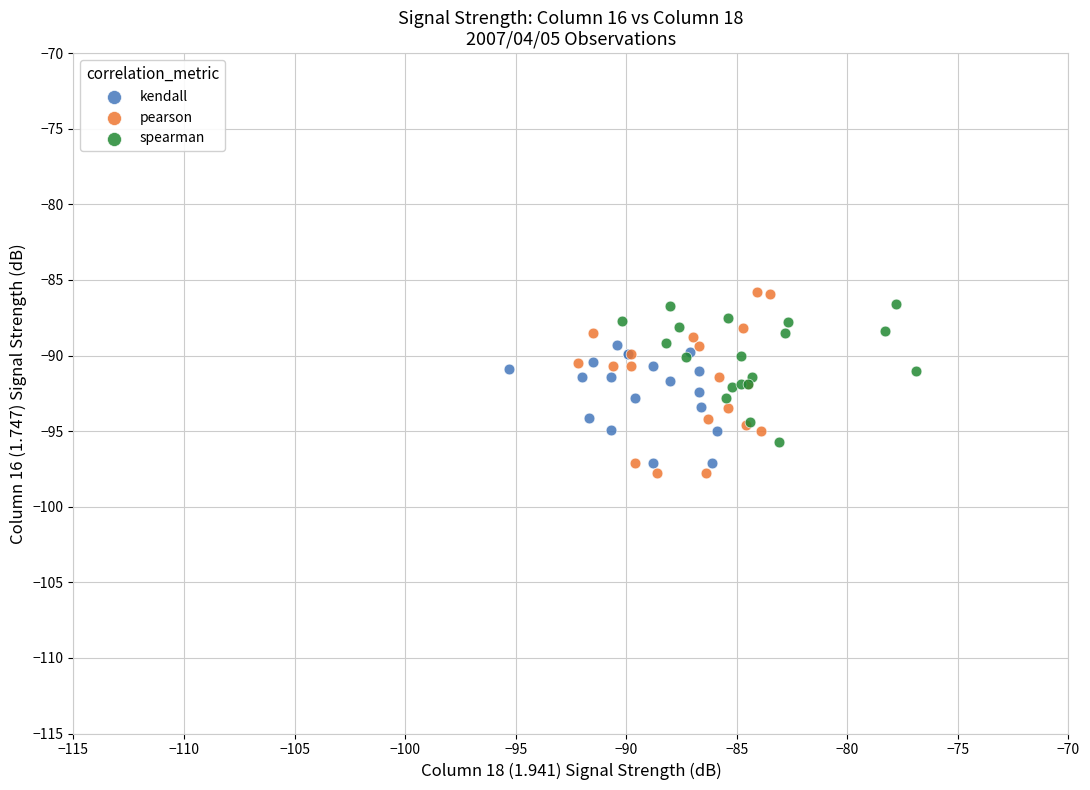

Which series reaches the minimum Y coordinate?

pearson